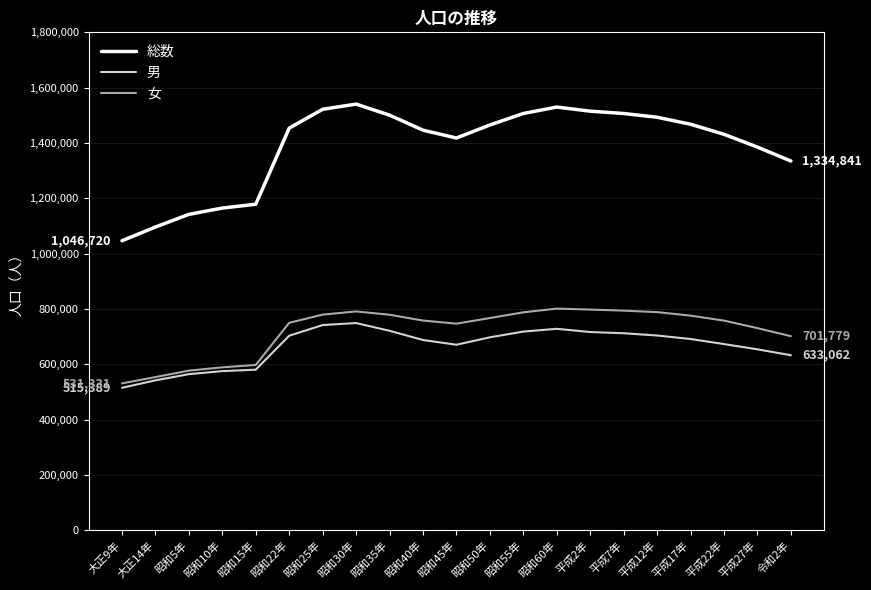

Which series has the largest total across all categories?

総数